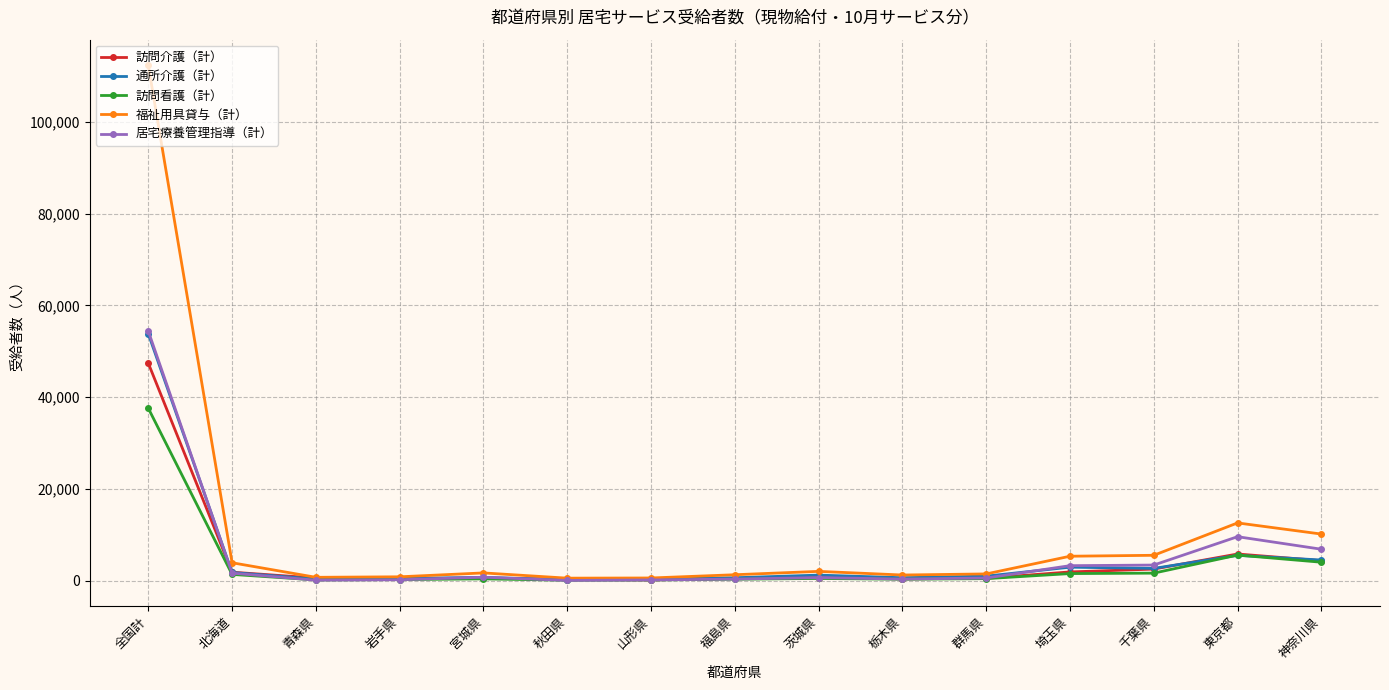

What is the maximum value for 訪問看護（計）?

37590